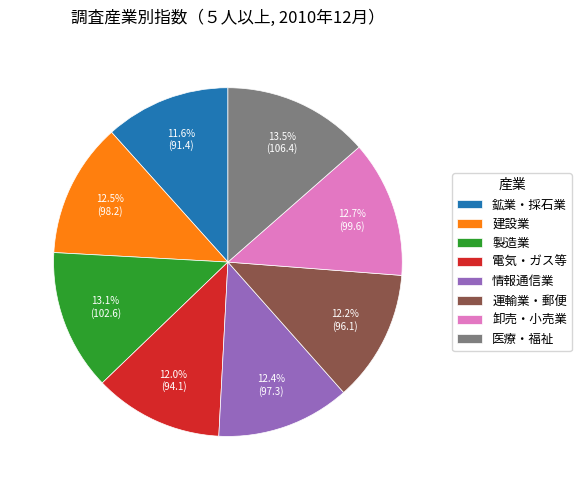

Does 運輸業・郵便 represent more than half of the total?

No